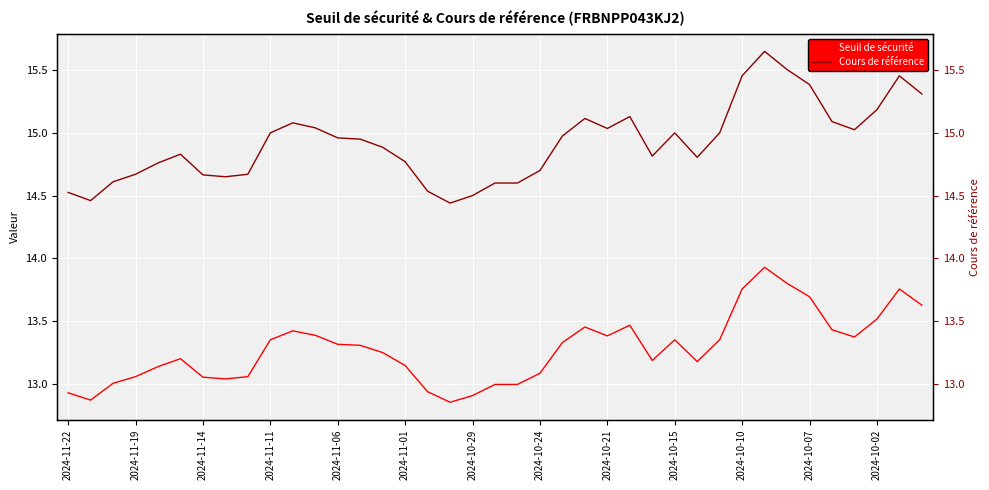

What are all the series names shown in the legend?

Seuil de sécurité, Cours de référence